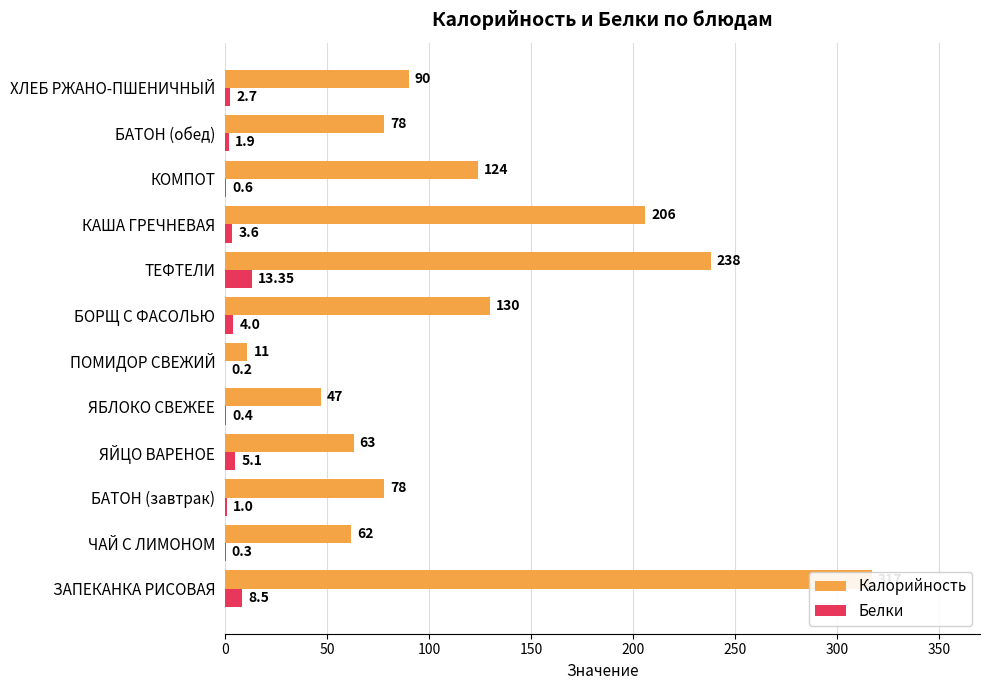

What is the difference between the Белки values at КОМПОТ and ХЛЕБ РЖАНО-ПШЕНИЧНЫЙ?

2.1